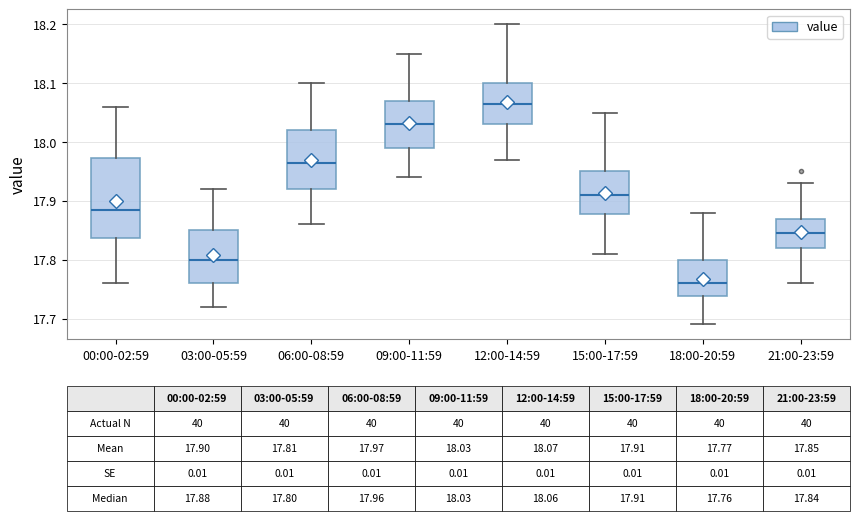

Which box's median line is the highest?

12:00-14:59